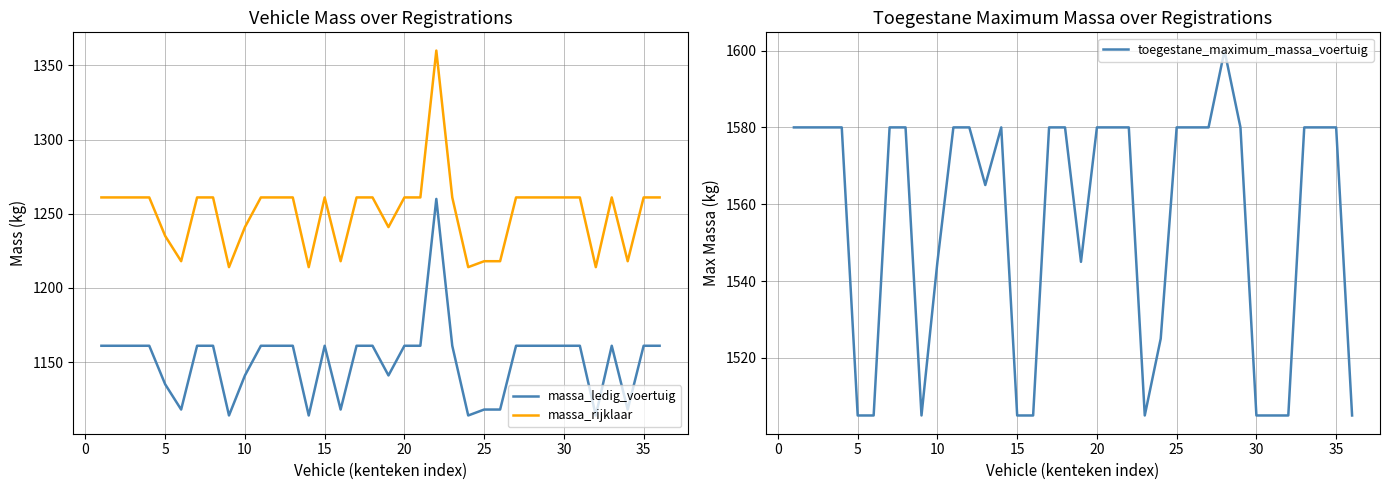

True or false: massa_ledig_voertuig and massa_rijklaar cross at least once.

False